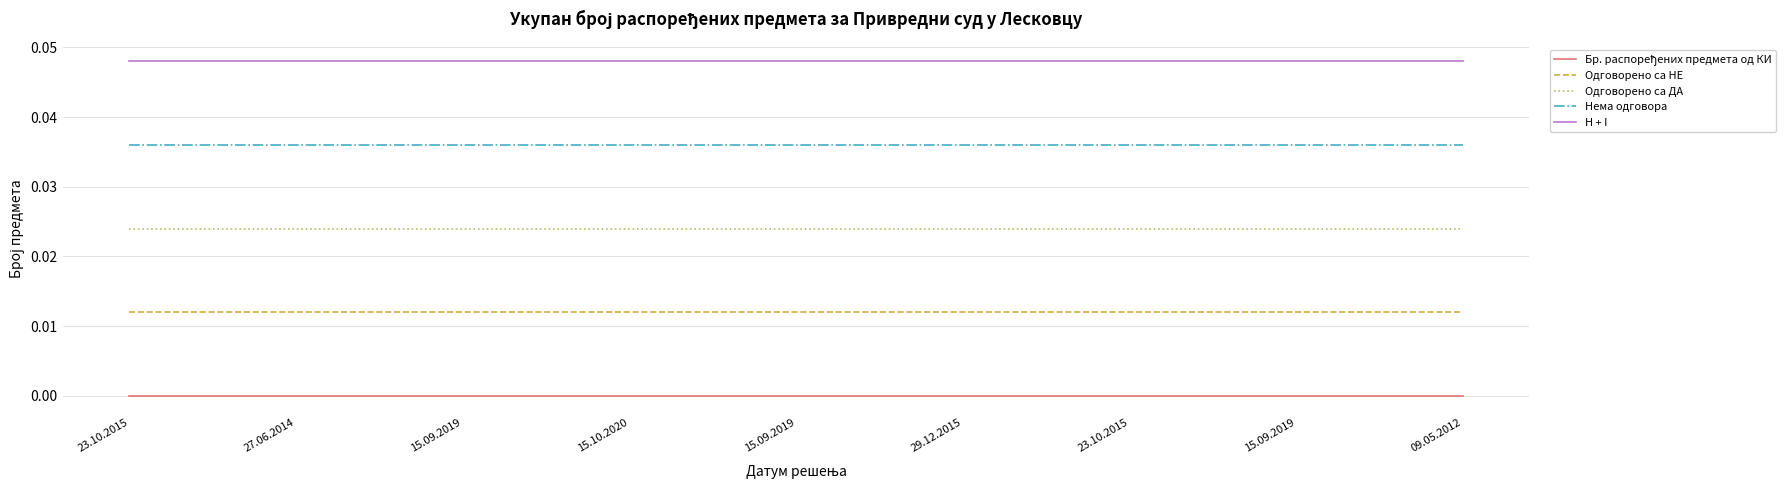

Rank the series by their maximum value, from lowest to highest.

Бр. распоређених предмета од КИ, Одговорено са НЕ, Одговорено са ДА, Нема одговора, H + I